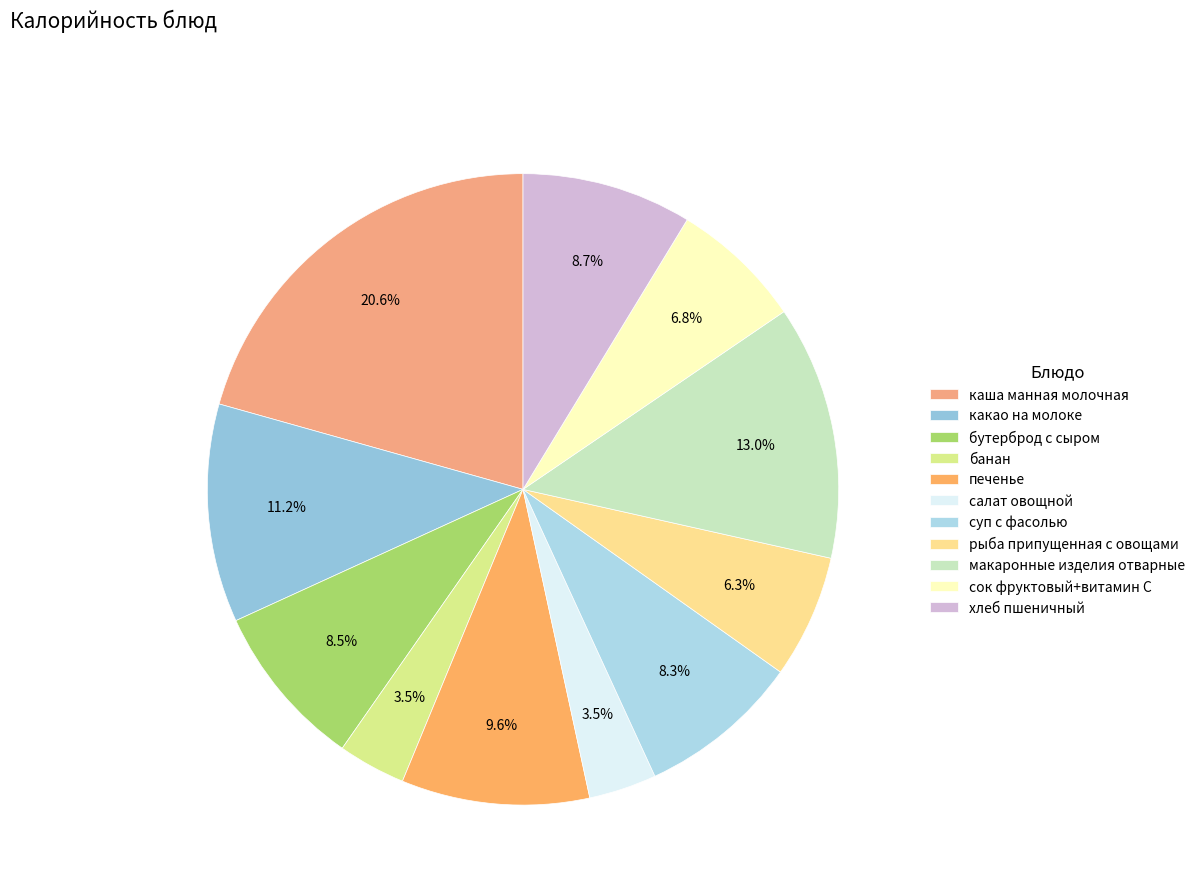

True or false: макаронные изделия отварные accounts for 13% of the total.

True